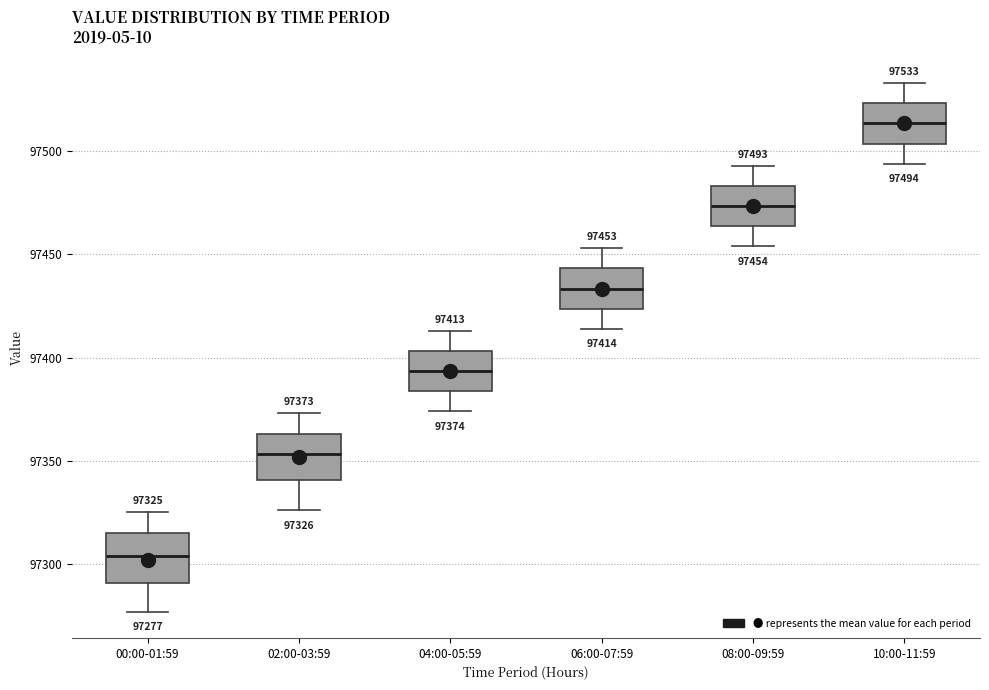

Which box's median line is the lowest?

00:00-01:59